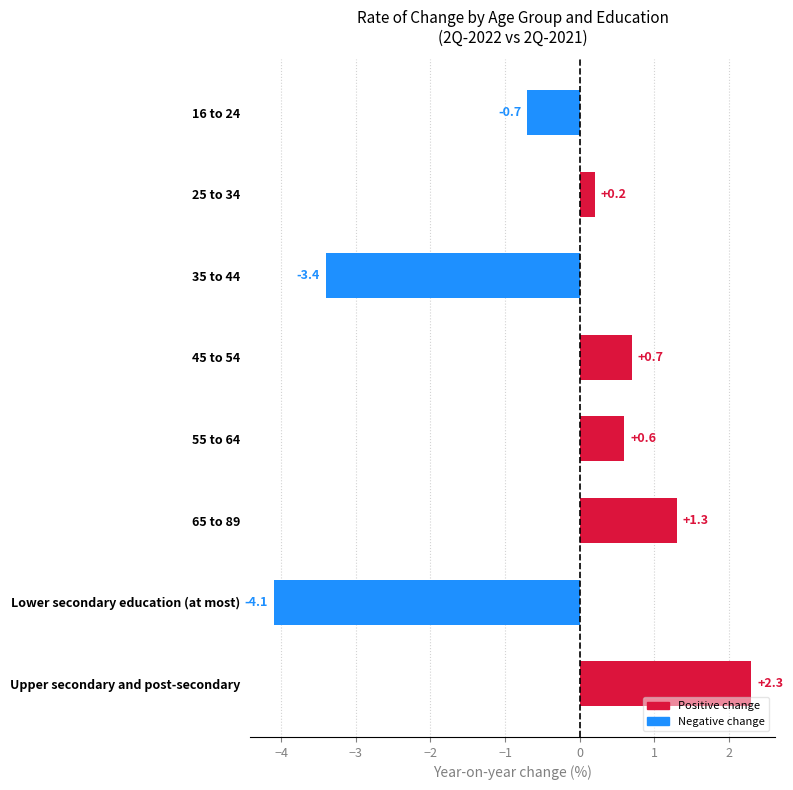

List the labels in order of value, smallest first.

Lower secondary education (at most), 35 to 44, 16 to 24, 25 to 34, 55 to 64, 45 to 54, 65 to 89, Upper secondary and post-secondary